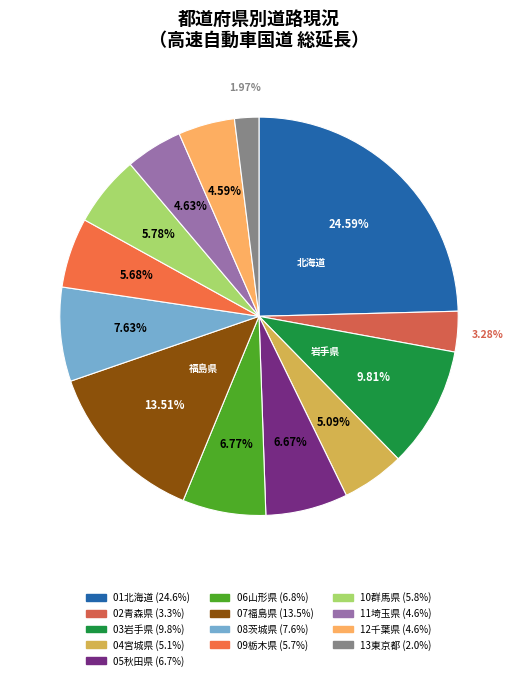

To the nearest percent, what is the difference between the largest and smallest slice percentages?

23%